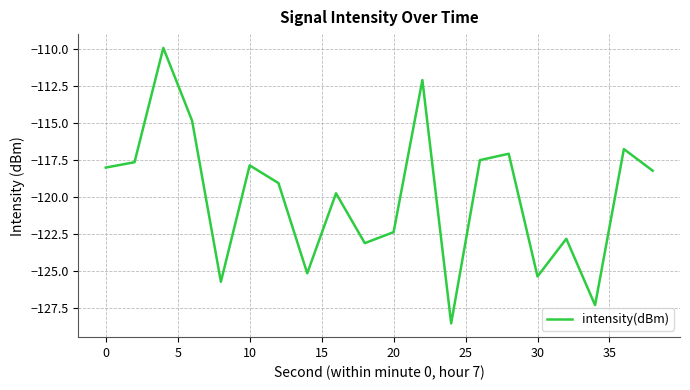

Reading left to right, list all the values displayed in this chart.

-118.0	-117.7	-110.0	-114.9	-125.7	-117.9	-119.1	-125.1	-119.7	-123.1	-122.4	-112.1	-128.5	-117.5	-117.1	-125.4	-122.8	-127.3	-116.8	-118.2